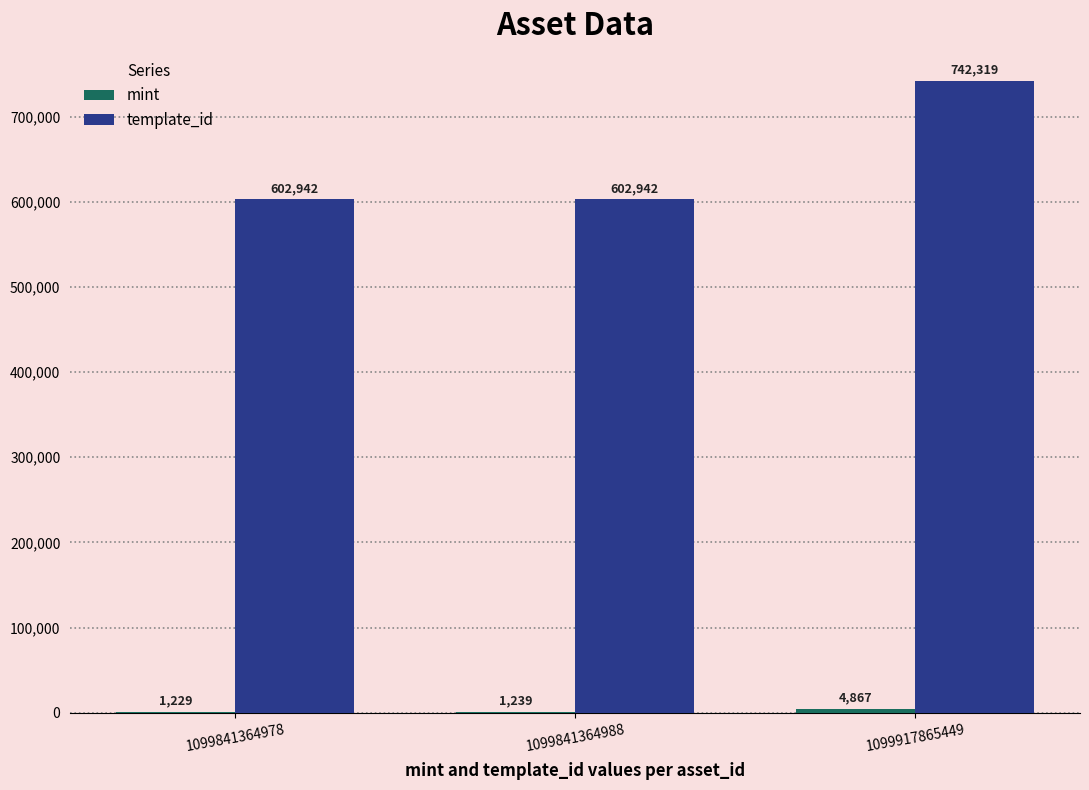

What is the sum of the template_id values at 1099841364978 and 1099841364988?

1205884